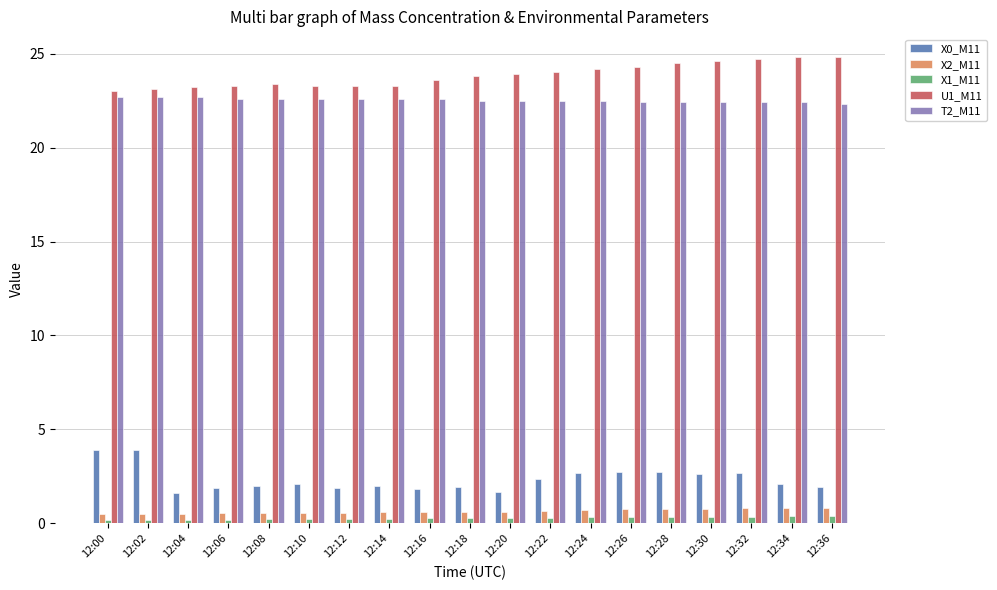

Which series has the largest total across all categories?

U1_M11